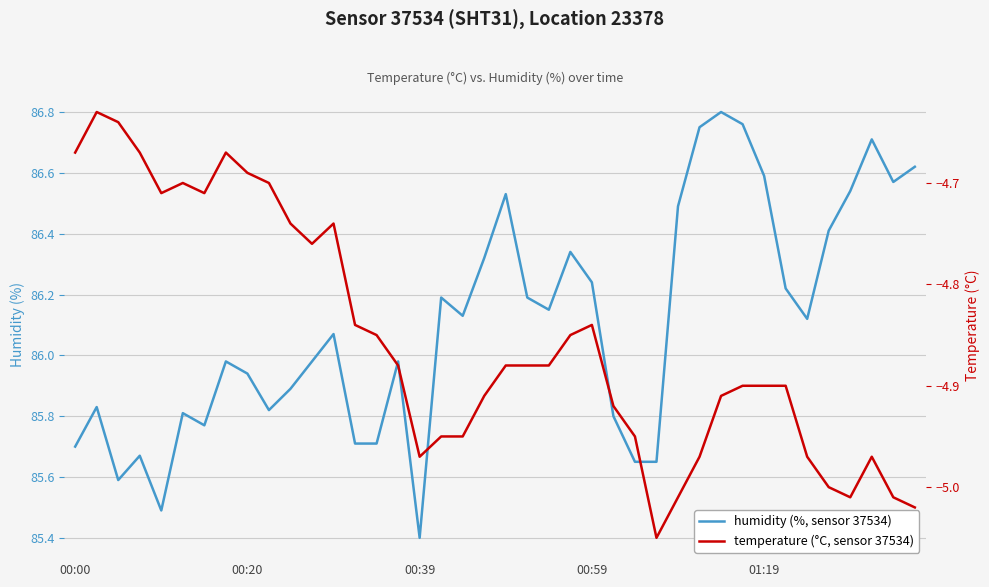

What is the sum of all temperature (°C, sensor 37534) values?

-194.2